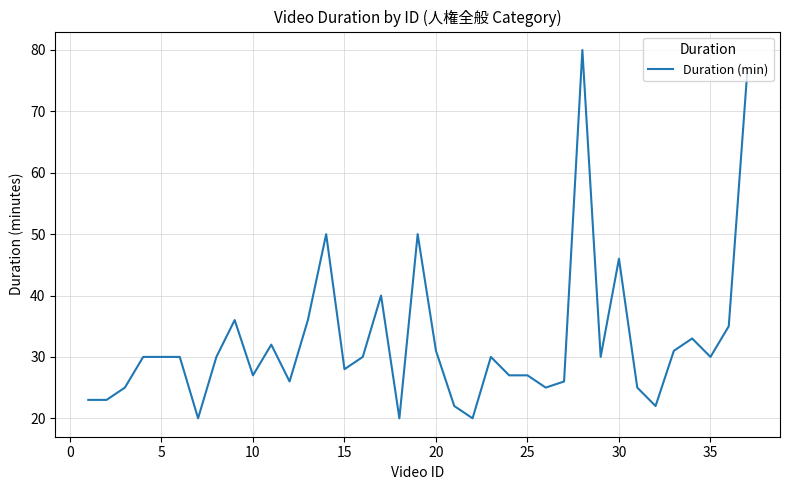

What is the smallest value displayed?

20